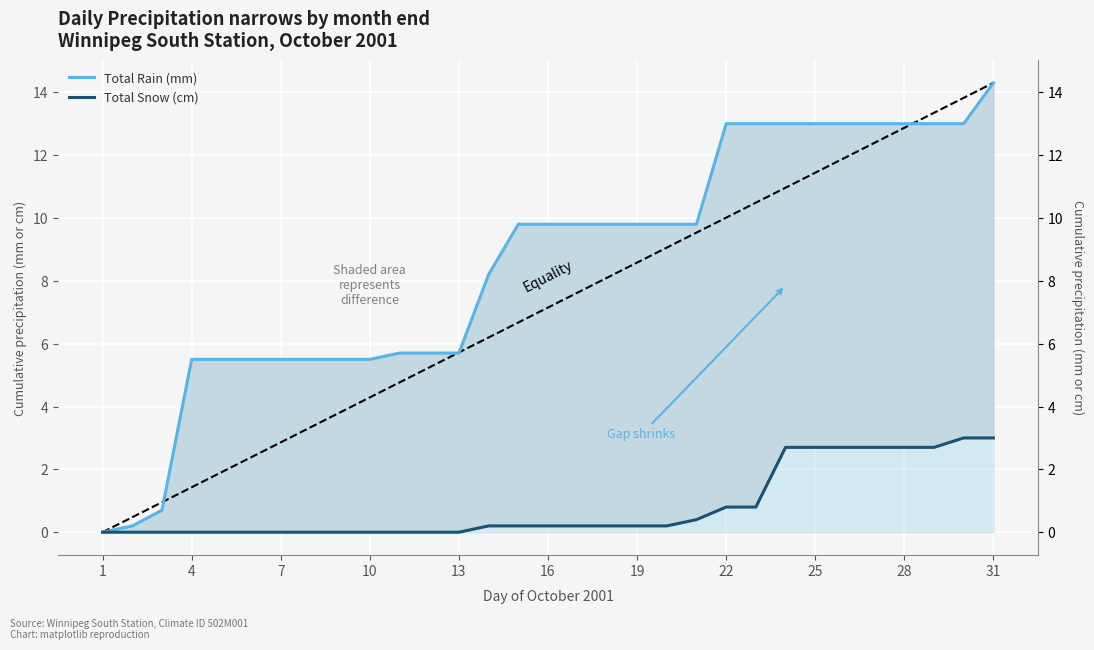

Which series has the largest total across all categories?

Total Rain (mm)